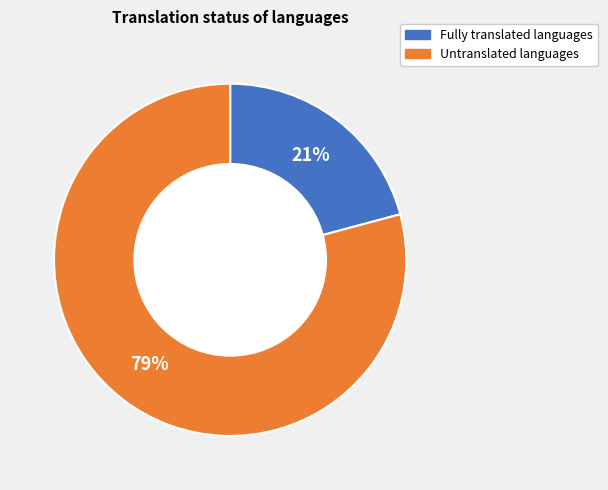

Which slice is the largest?

Untranslated languages